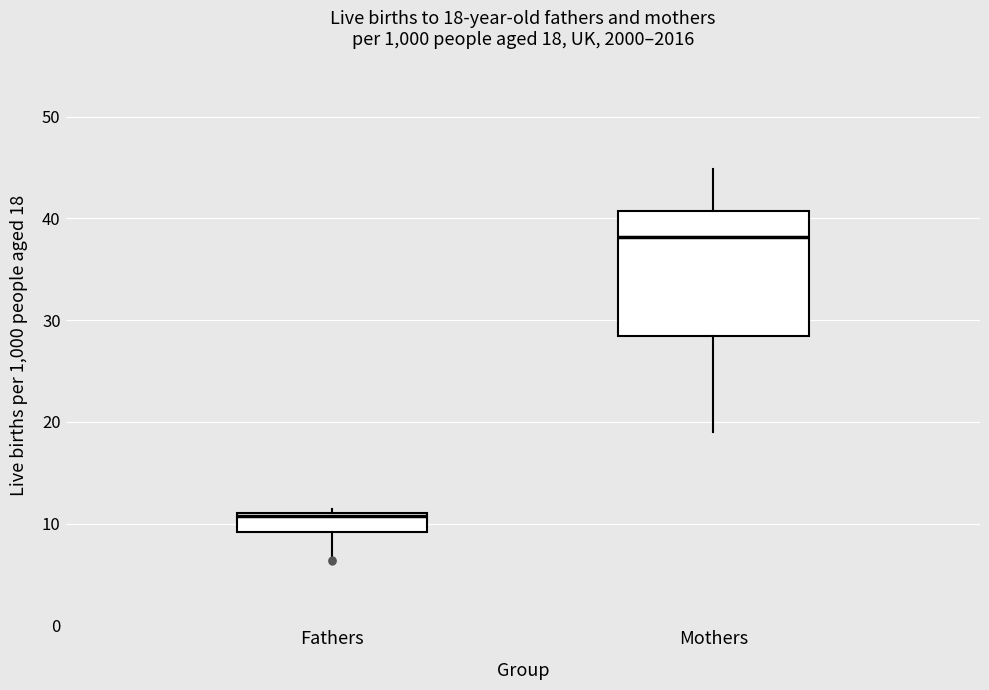

Which box is the tallest, from its lower edge to its upper edge?

Mothers